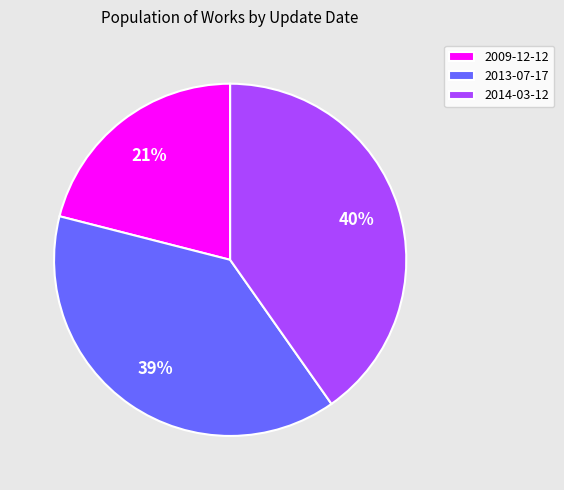

To the nearest percent, what is the average slice percentage?

33%